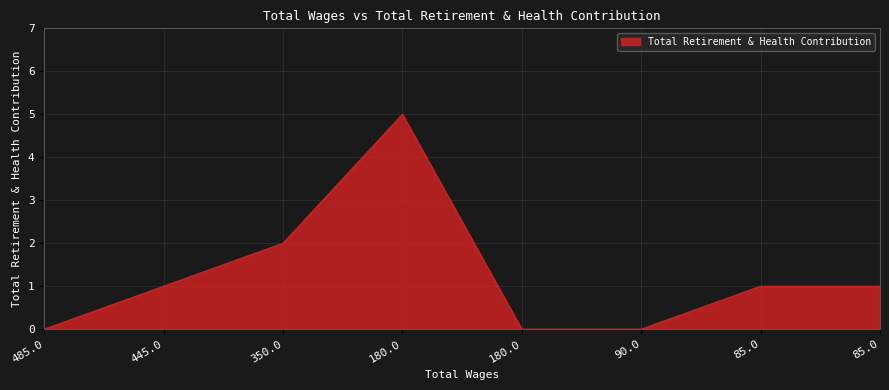

Where is the data nearest to the value 2?

350.0